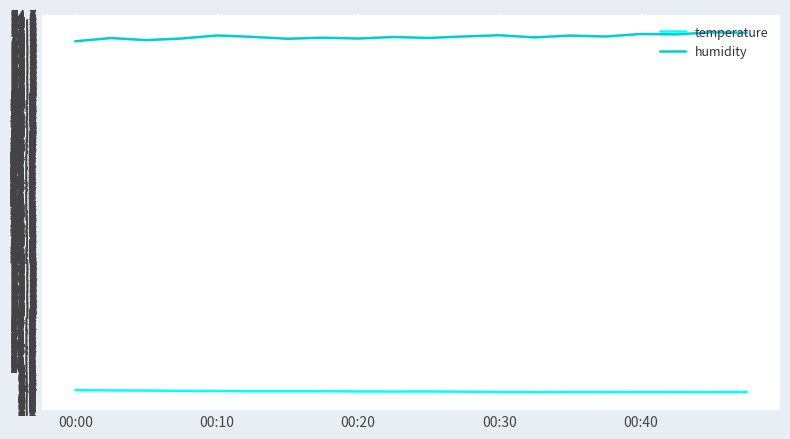

List the series in order of their peak value, lowest first.

temperature, humidity